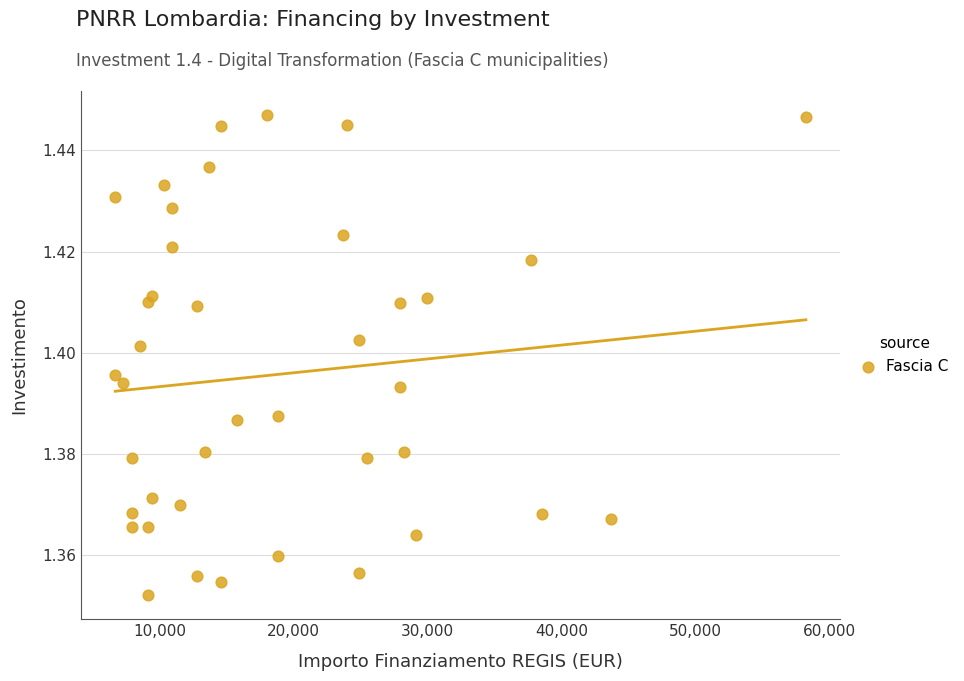

What is the range of X values (max minus min)?

51595.0